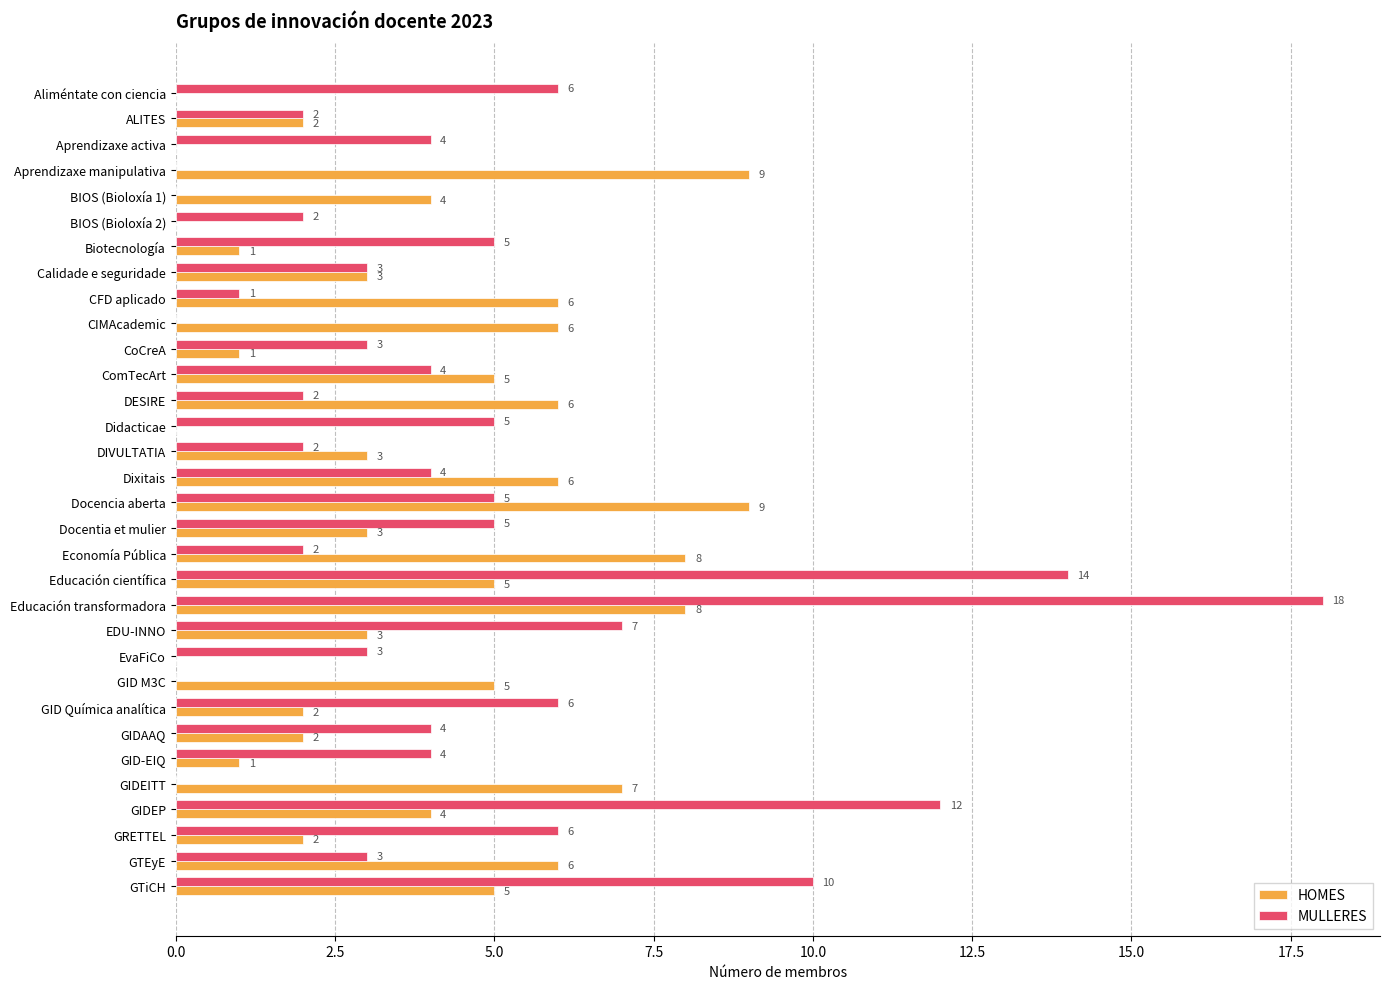

Which series has the largest range (max minus min)?

MULLERES